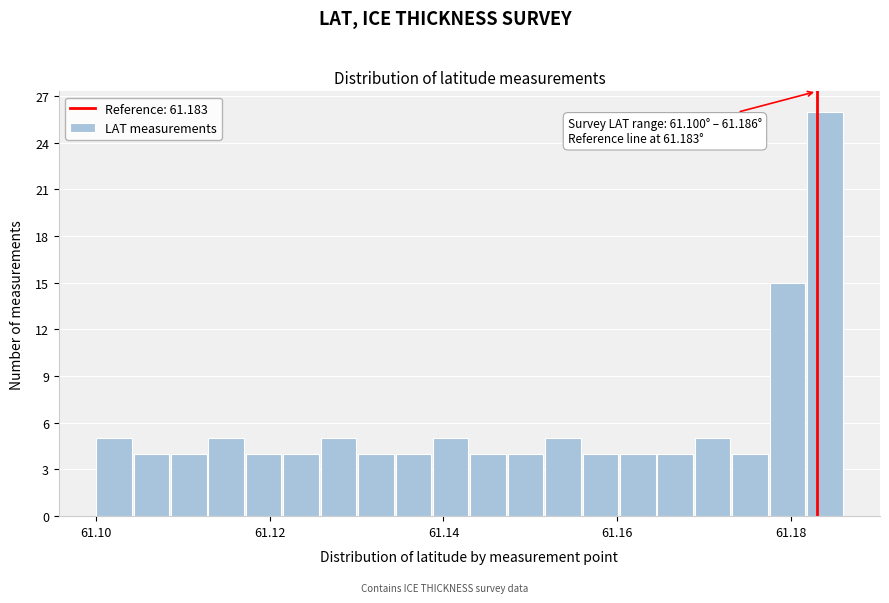

Read against the x-axis, roughly where is the centre of the tallest bar?

61.184